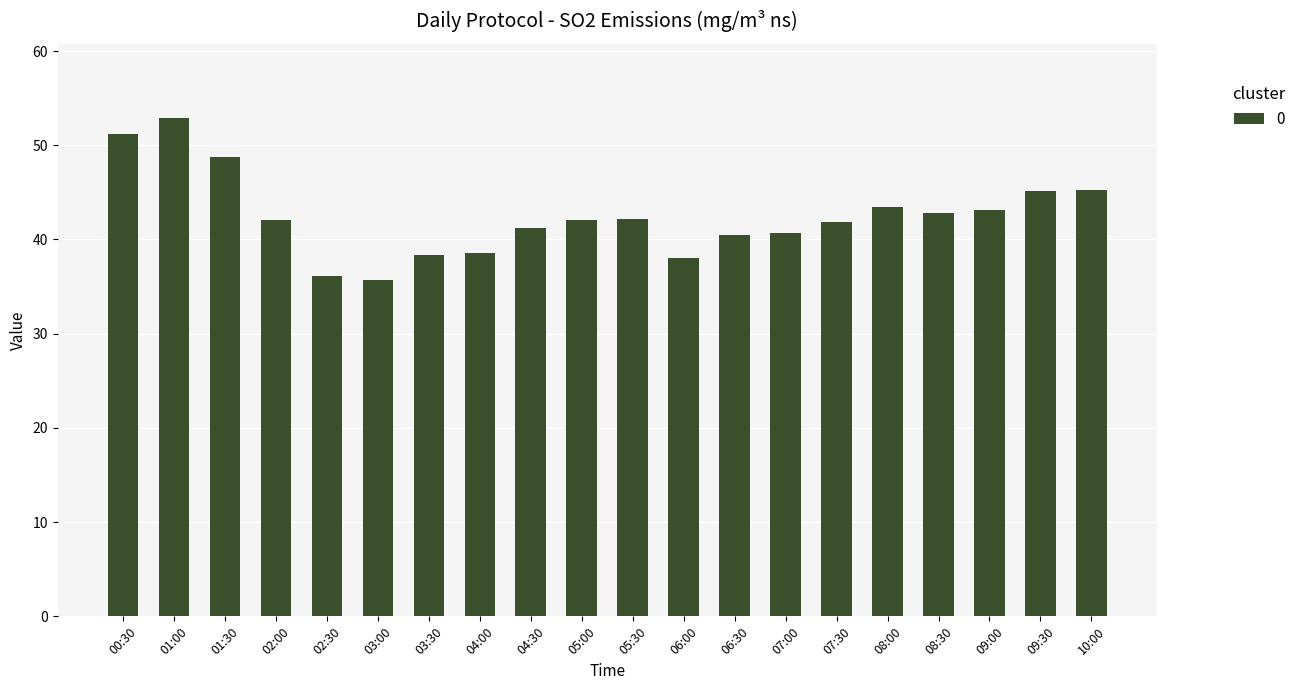

True or false: the data shows 45.2 at 09:30.

True